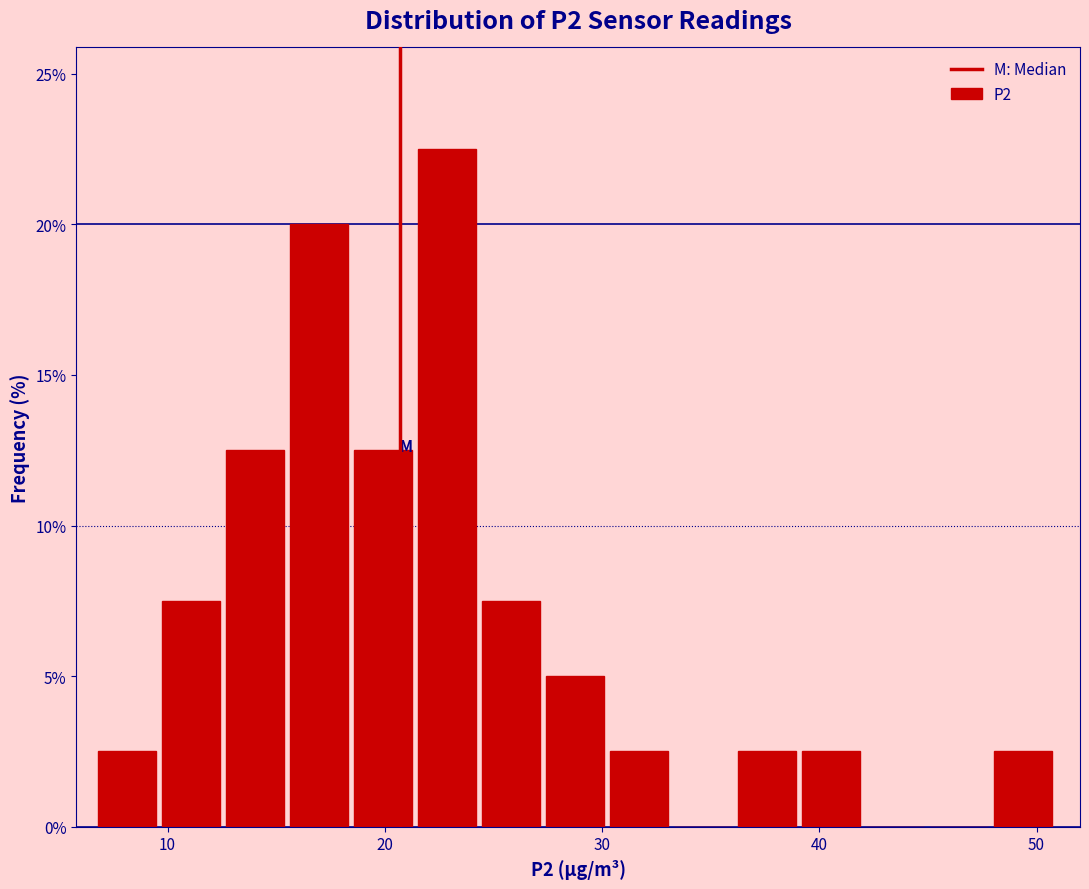

Read against the x-axis, roughly where is the centre of the tallest bar?

23